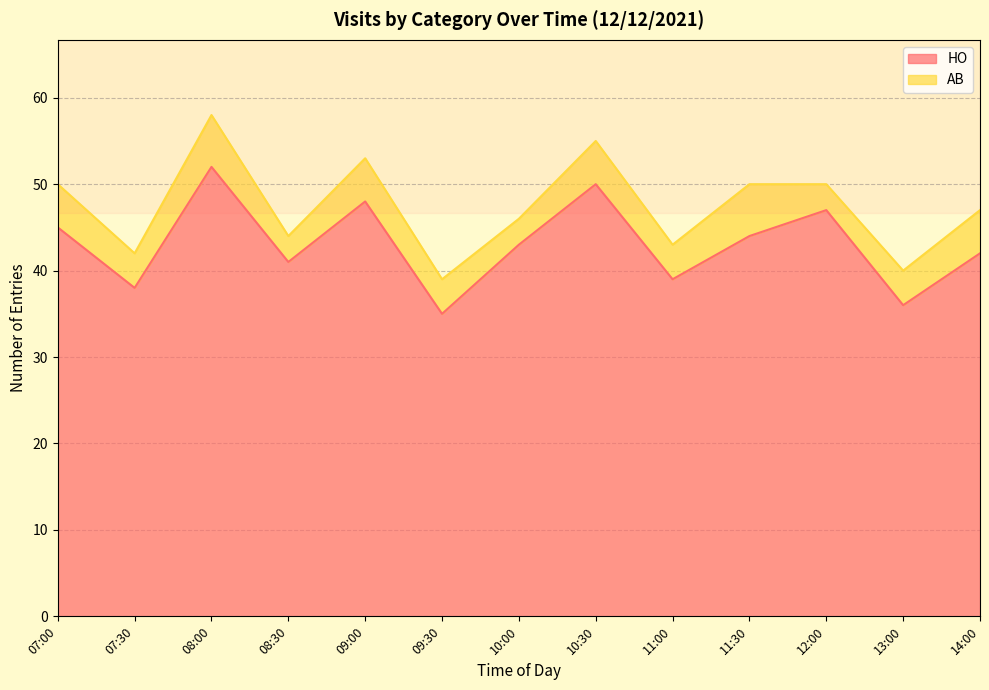

How many categories are shown in the chart?

13